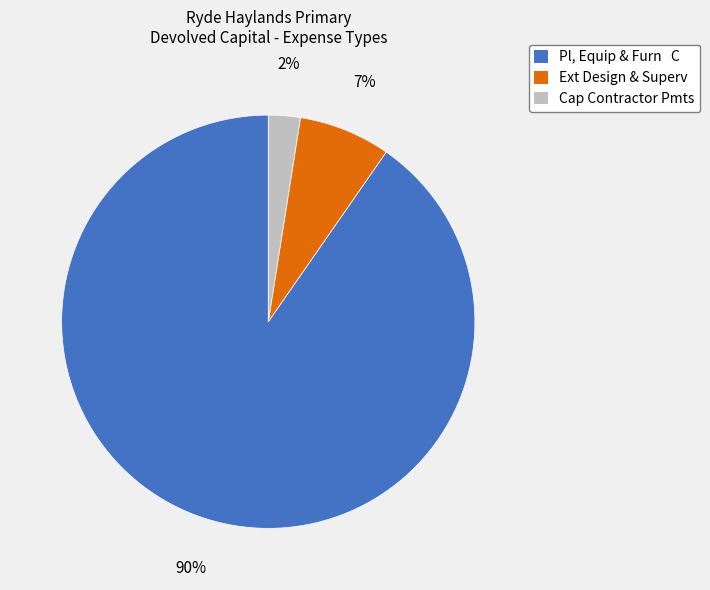

To the nearest percent, what is the average slice percentage?

33%